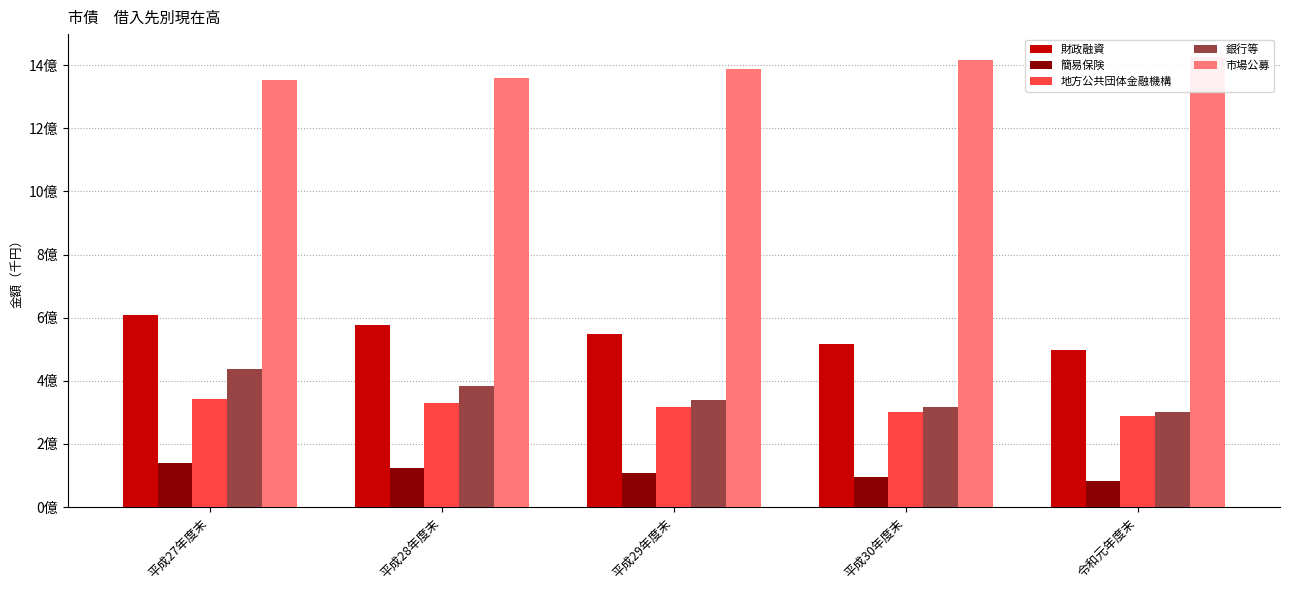

What position from the left is 平成27年度末?

1